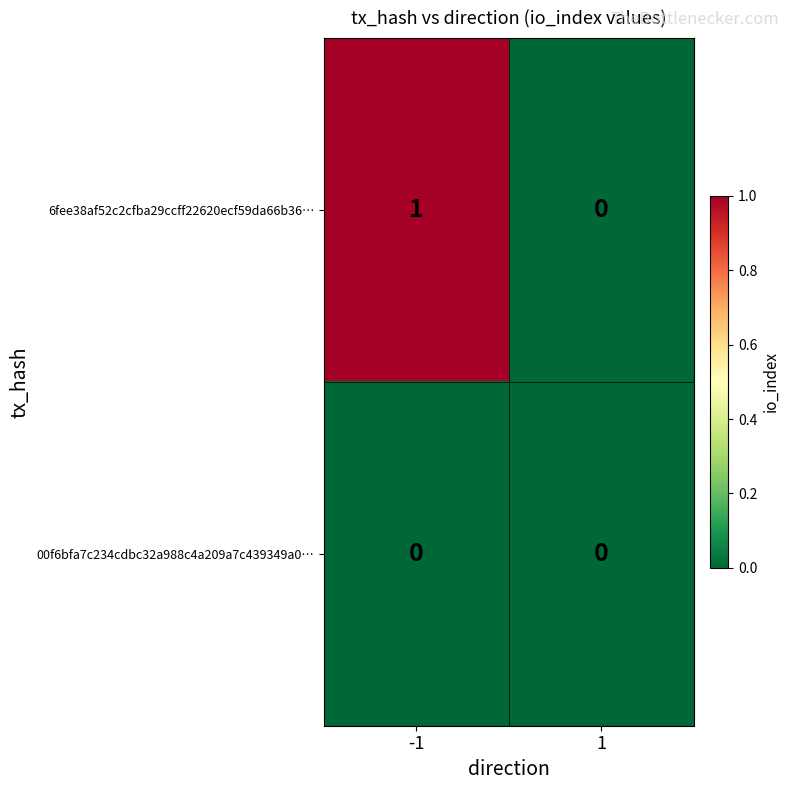

Rank the series by their maximum value, from lowest to highest.

00f6bfa7c234cdbc32a988c4a209a7c439349a0…, 6fee38af52c2cfba29ccff22620ecf59da66b36…